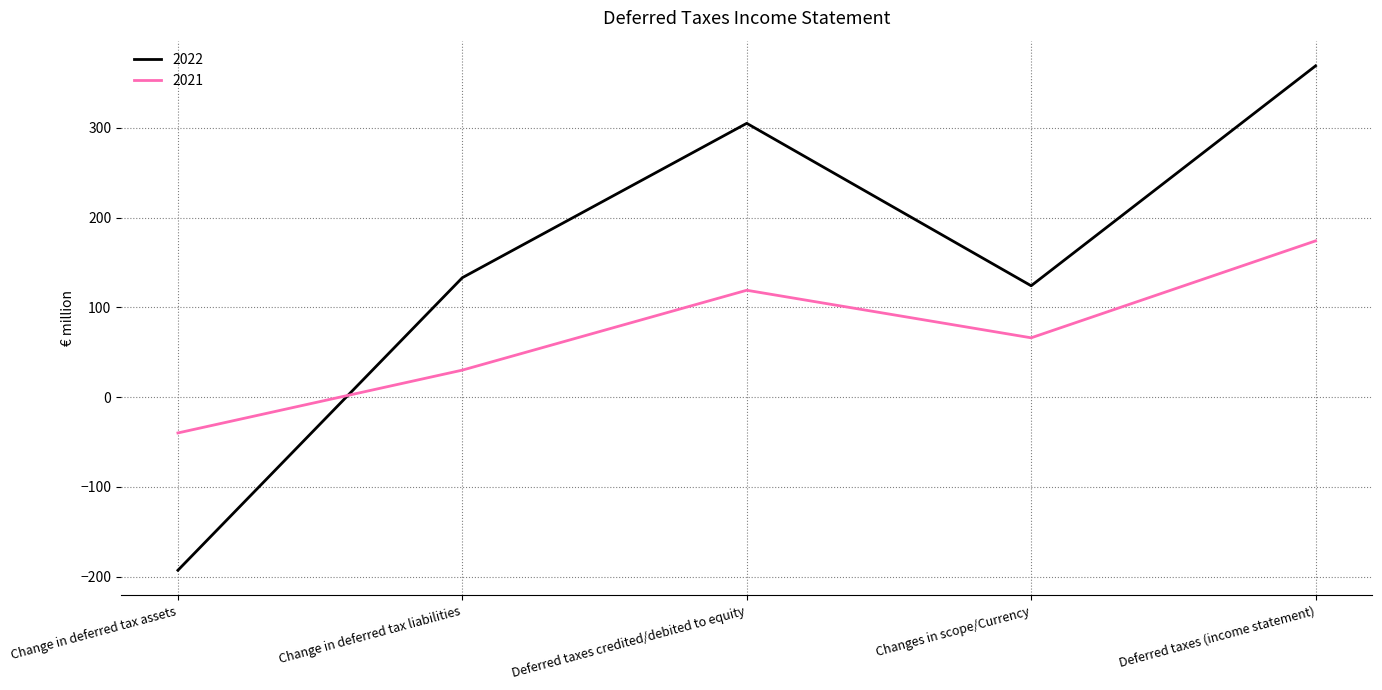

Which series changed the most between Change in deferred tax liabilities and Changes in scope/Currency?

2021